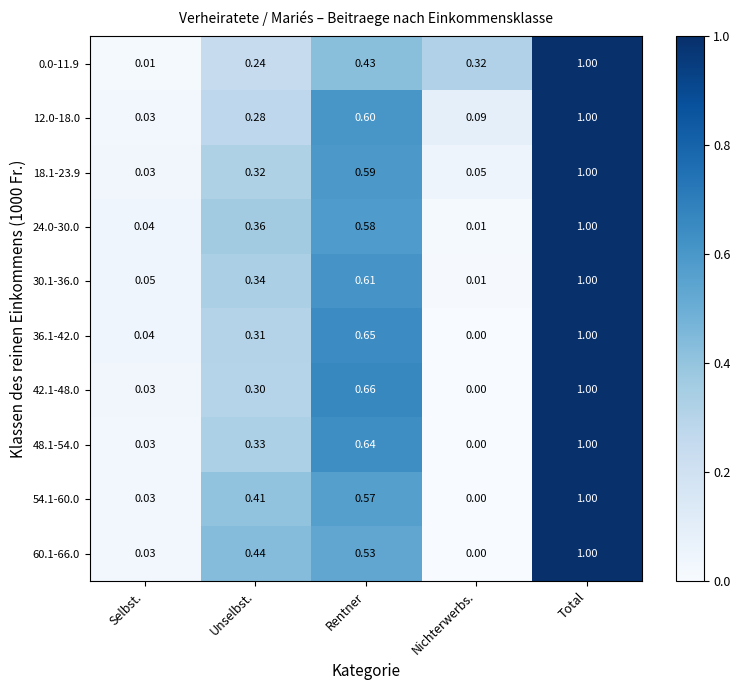

List the labels in order of 42.1-48.0 value, largest first.

Total, Rentner, Unselbst., Selbst., Nichterwerbs.